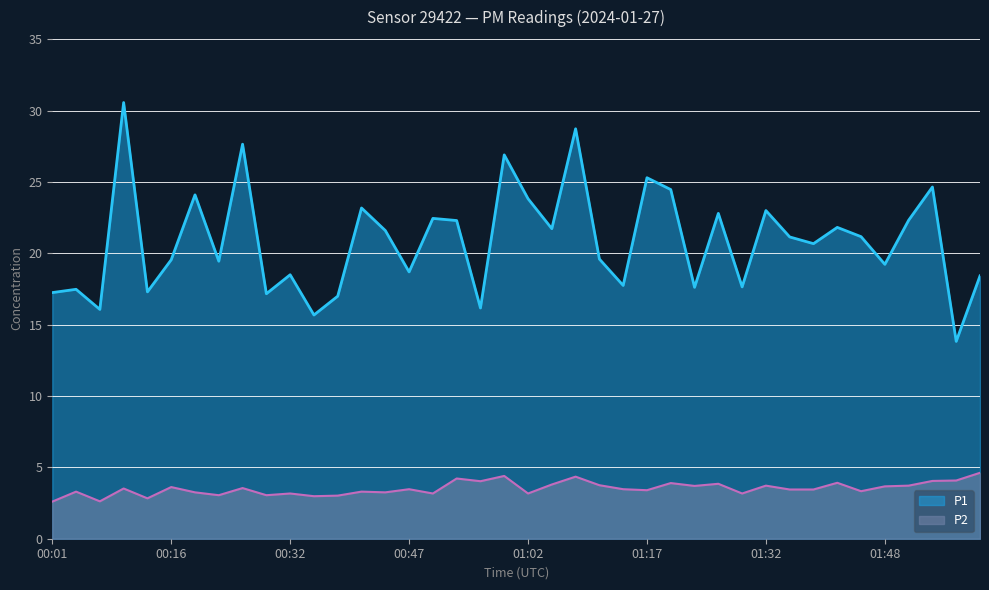

What is the value of the P1 point at the 17th from the left?

22.4